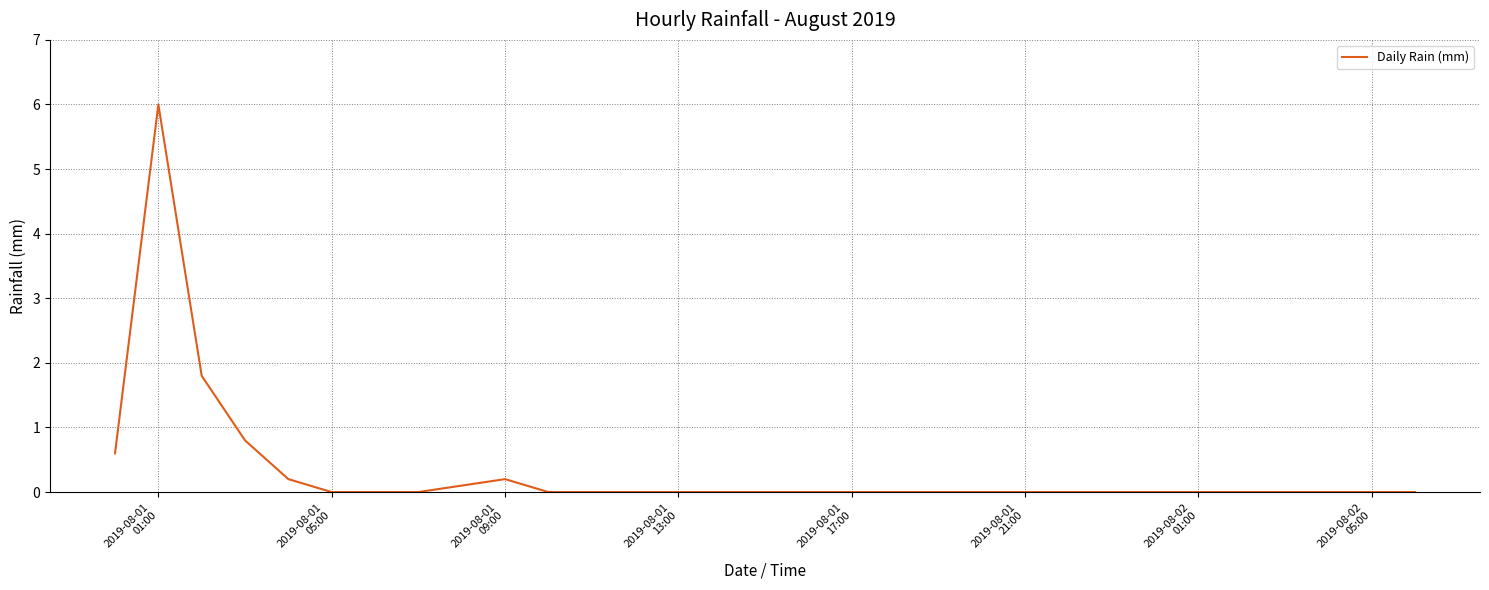

Does the chart display data point markers on the line(s)?

No